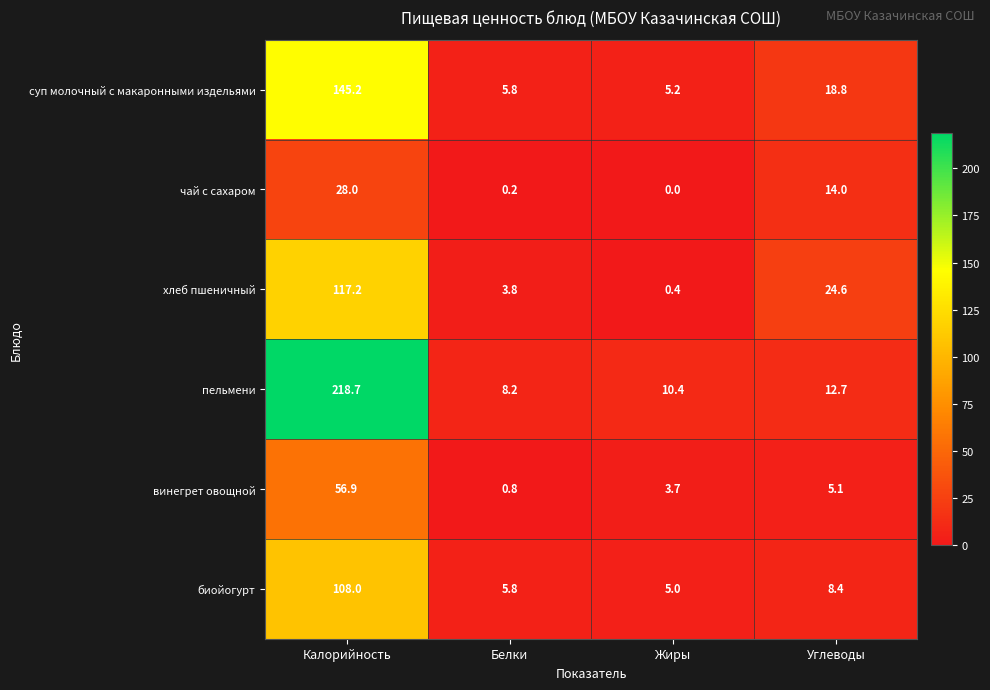

Which series has the widest spread of values?

пельмени